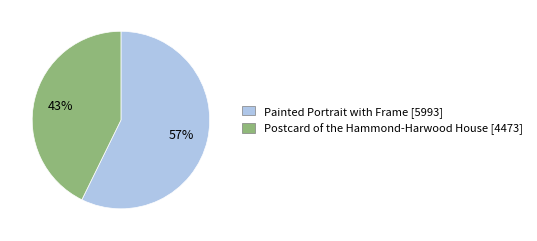

To the nearest percent, what is the average slice percentage?

50%